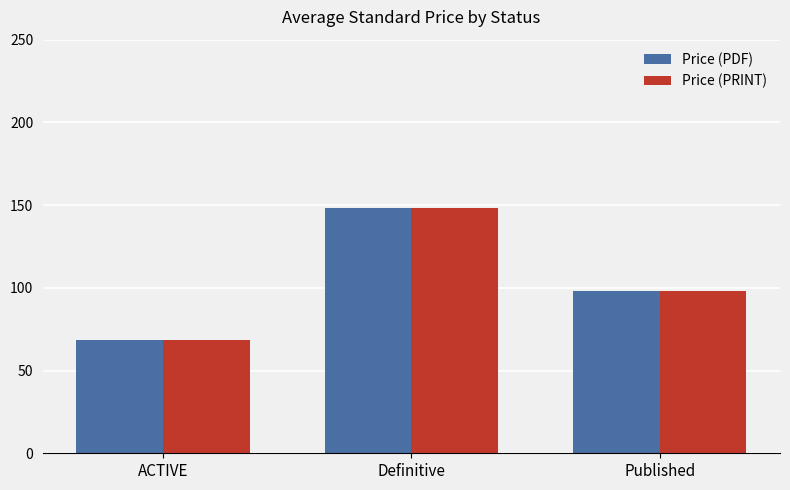

Is the value of Price (PDF) at Published greater than the value of Price (PRINT) at ACTIVE?

Yes